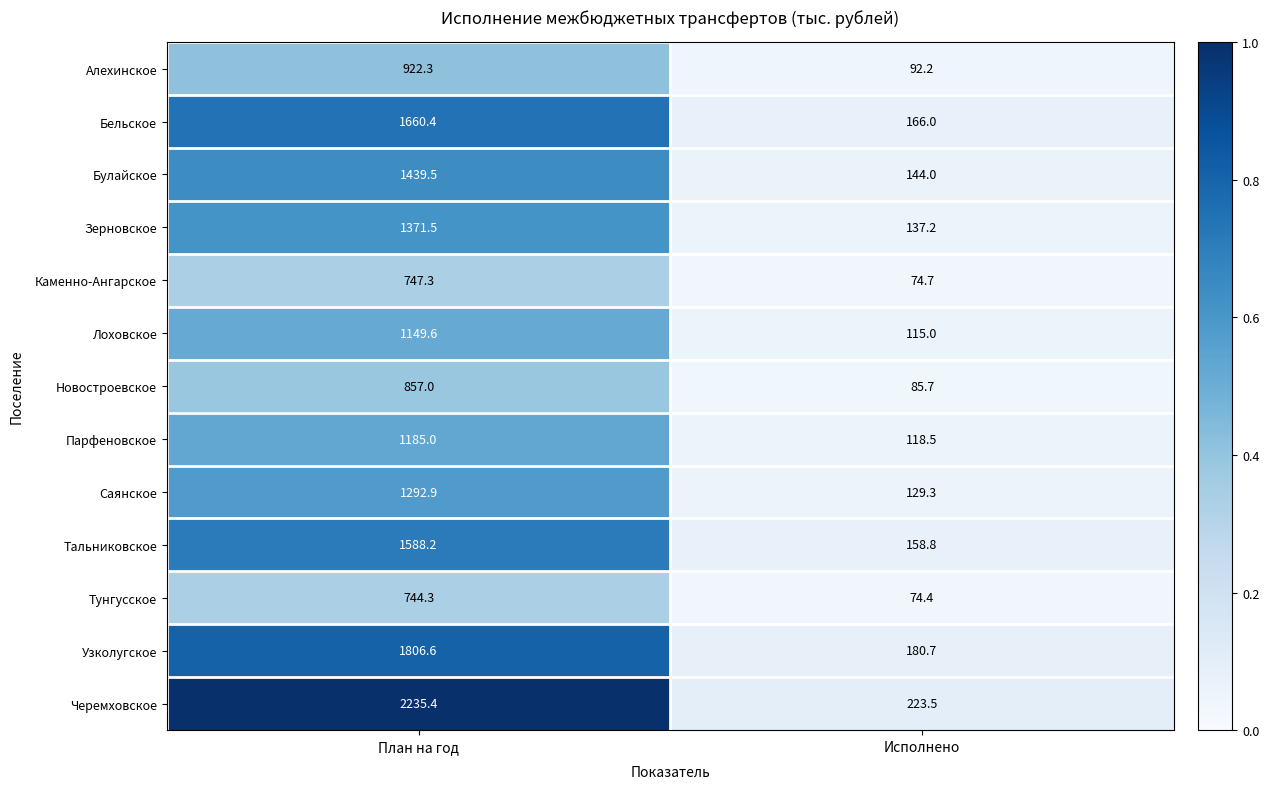

What is the minimum value shown in the chart?

74.4